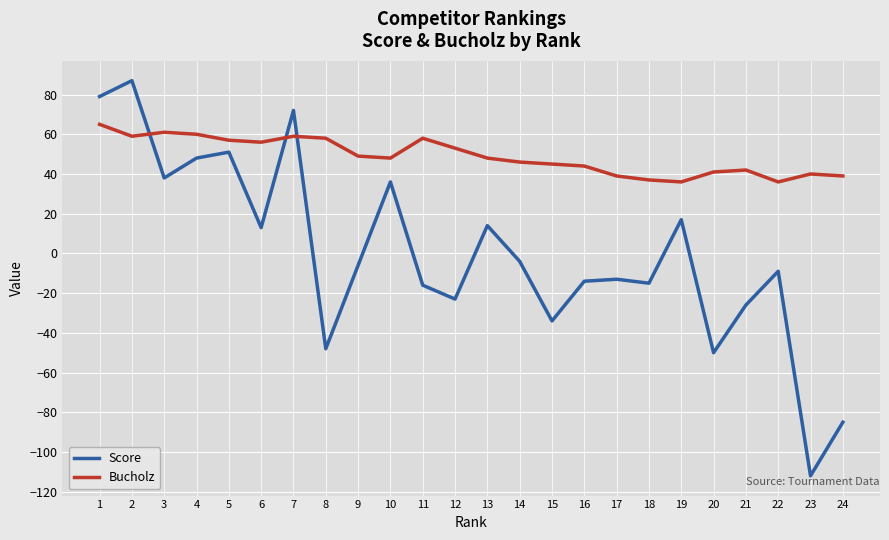

Which series has the largest range (max minus min)?

Score